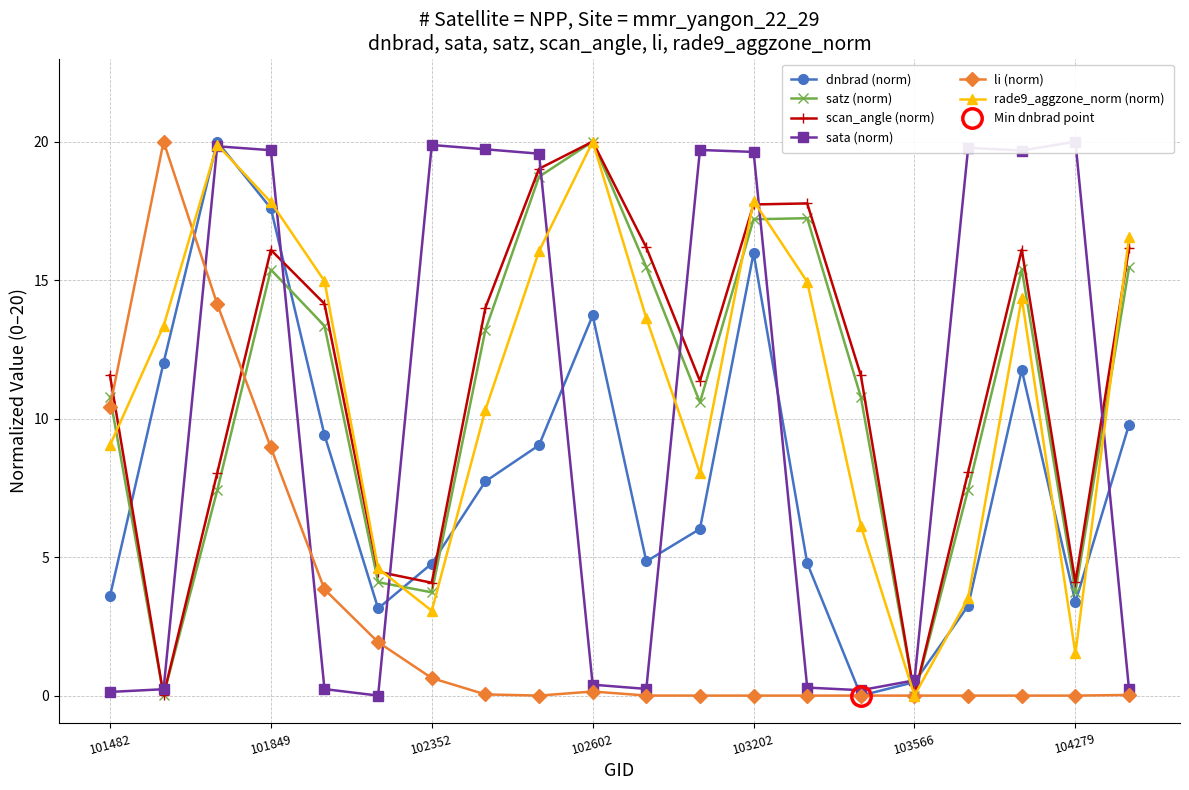

Reading left to right, what are all the values shown in this chart?

dnbrad (norm): 3.6	12.0	20.0	17.6	9.4	3.1	4.8	7.7	9.0	13.7	4.8	6.0	16.0	4.8	0.0	0.5	3.2	11.8	3.4	9.8
satz (norm): 10.8	0.0	7.4	15.4	13.3	4.1	3.7	13.2	18.7	20.0	15.5	10.6	17.2	17.2	10.8	0.0	7.4	15.4	3.7	15.5
scan_angle (norm): 11.6	0.0	8.0	16.1	14.1	4.5	4.1	14.0	19.0	20.0	16.2	11.4	17.7	17.8	11.6	0.0	8.1	16.1	4.1	16.2
sata (norm): 0.1	0.2	19.8	19.7	0.2	0.0	19.9	19.7	19.6	0.4	0.2	19.7	19.6	0.3	0.2	0.6	19.8	19.7	20.0	0.2
li (norm): 10.4	20.0	14.1	9.0	3.8	1.9	0.6	0.0	0.0	0.1	0.0	0.0	0.0	0.0	0.0	0.0	0.0	0.0	0.0	0.0
rade9_aggzone_norm (norm): 9.0	13.3	19.9	17.8	15.0	4.6	3.1	10.3	16.0	20.0	13.6	8.0	17.9	14.9	6.1	0.0	3.5	14.4	1.5	16.6